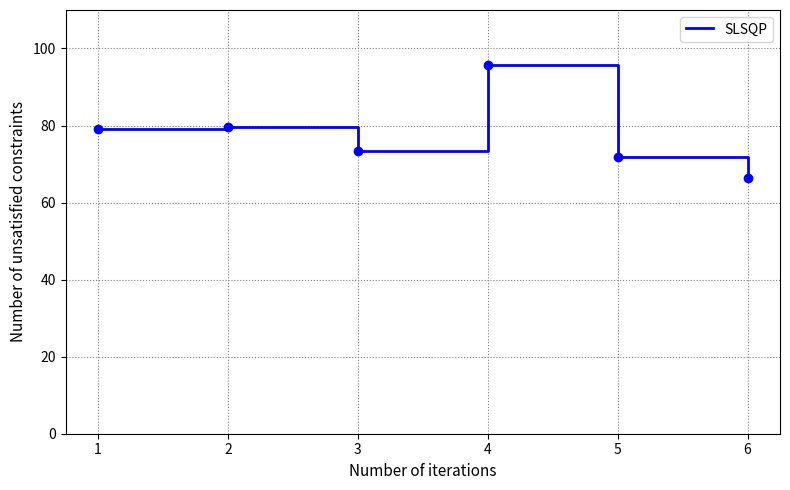

True or false: there are more than 0 points higher than both neighbors.

True